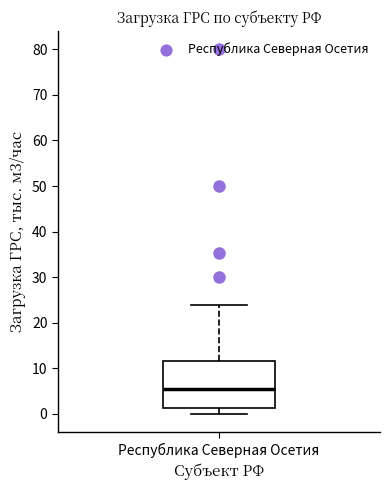

Read this box plot against the y-axis: the position of the median line, the range covered by the box, and the ends of both whiskers. The values are not printed on the chart, so give them approximately, as read against the axis.

median 6, box 1 to 12, whiskers 0 to 24